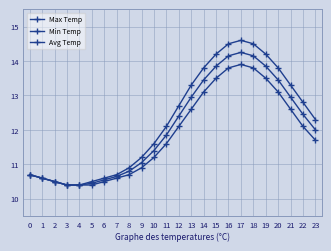

List the series in order of their overall mean, highest first.

Max Temp, Avg Temp, Min Temp